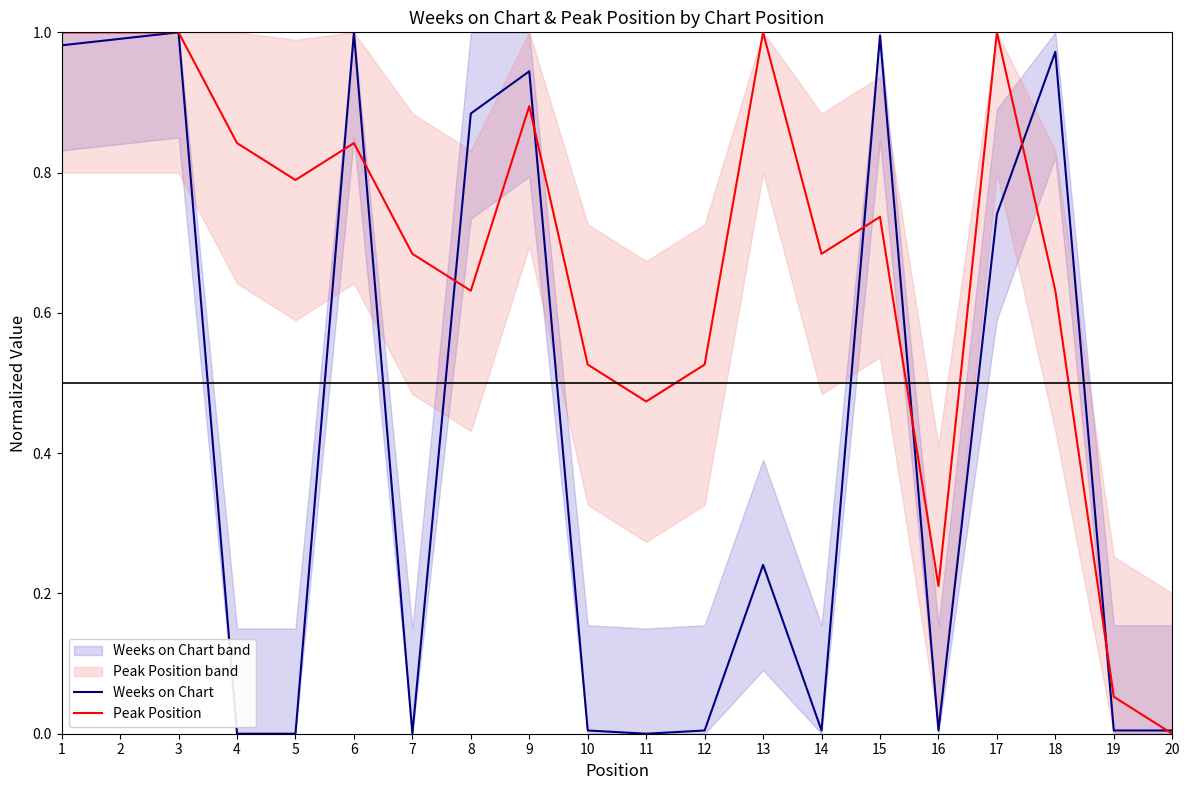

Which series has the widest spread of values?

Weeks on Chart